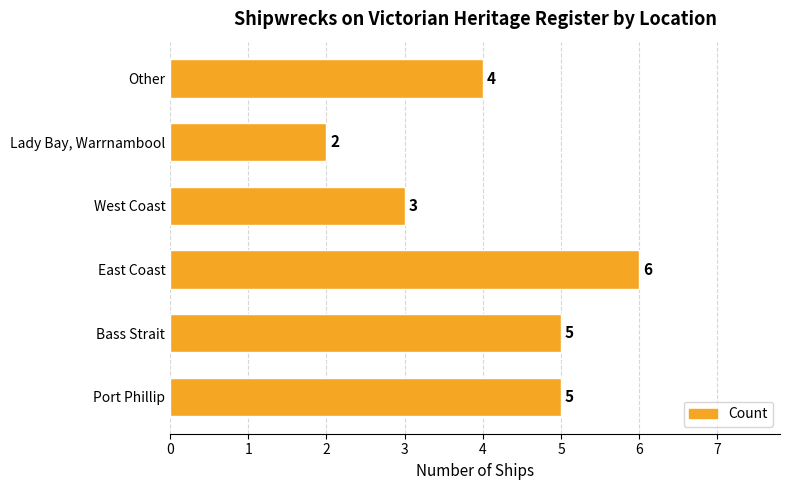

The chart shows a value of 6 at East Coast. True or false?

True